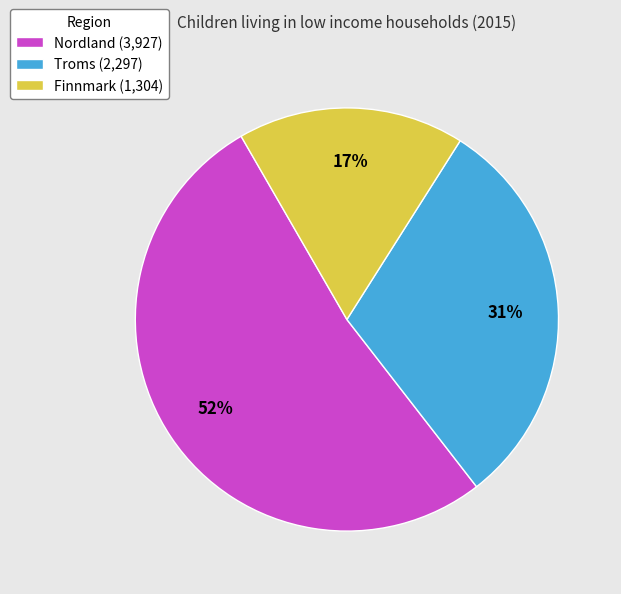

To the nearest percent, what is the combined percentage of Finnmark and Troms?

48%